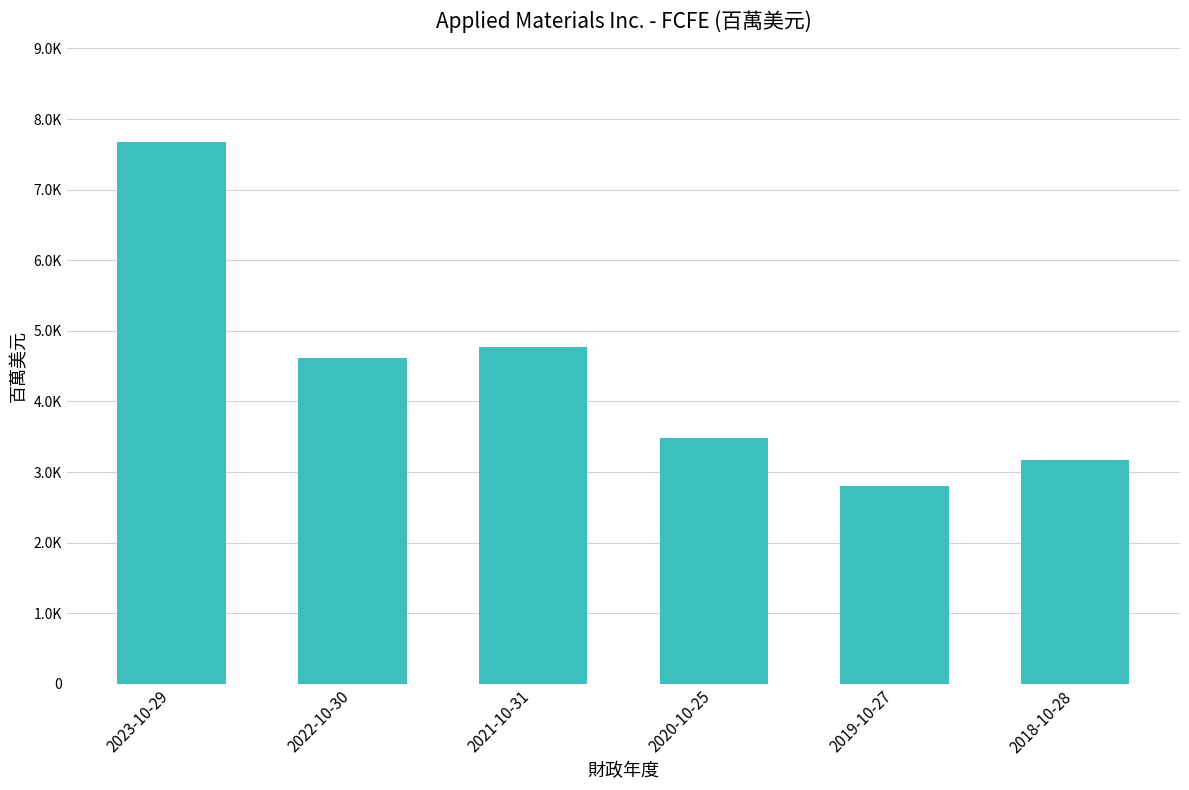

What is the change in value from 2022-10-30 to 2020-10-25?

-1133